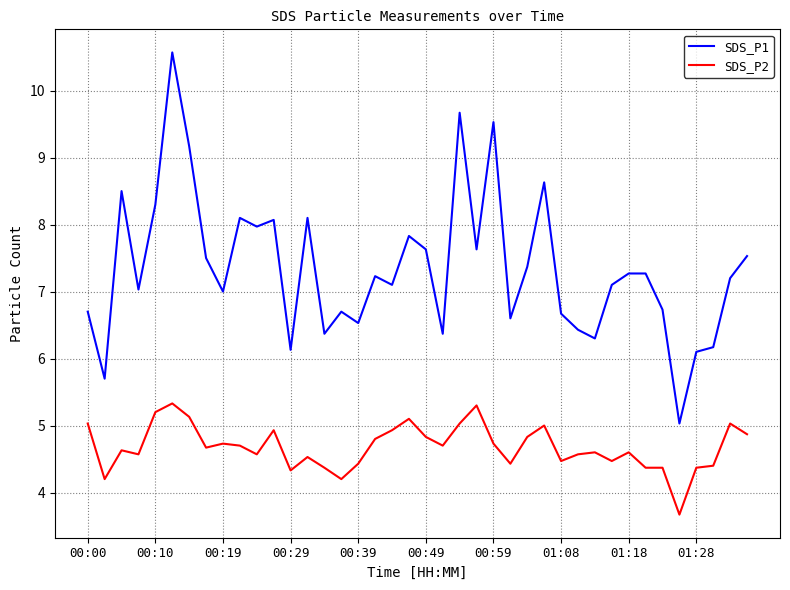

True or false: SDS_P1 and SDS_P2 cross at least once.

False